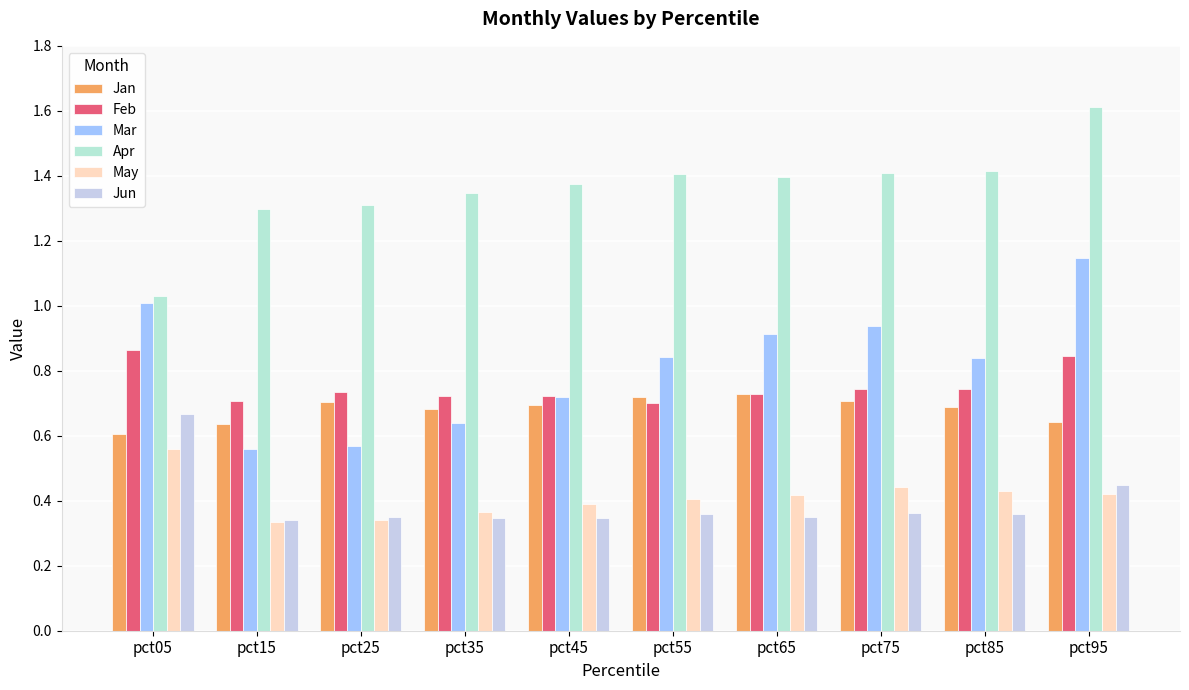

Reading left to right, list all the values displayed in this chart.

Jan: 0.6	0.6	0.7	0.7	0.7	0.7	0.7	0.7	0.7	0.6
Feb: 0.9	0.7	0.7	0.7	0.7	0.7	0.7	0.7	0.7	0.8
Mar: 1.0	0.6	0.6	0.6	0.7	0.8	0.9	0.9	0.8	1.1
Apr: 1.0	1.3	1.3	1.3	1.4	1.4	1.4	1.4	1.4	1.6
May: 0.6	0.3	0.3	0.4	0.4	0.4	0.4	0.4	0.4	0.4
Jun: 0.7	0.3	0.3	0.3	0.3	0.4	0.4	0.4	0.4	0.4